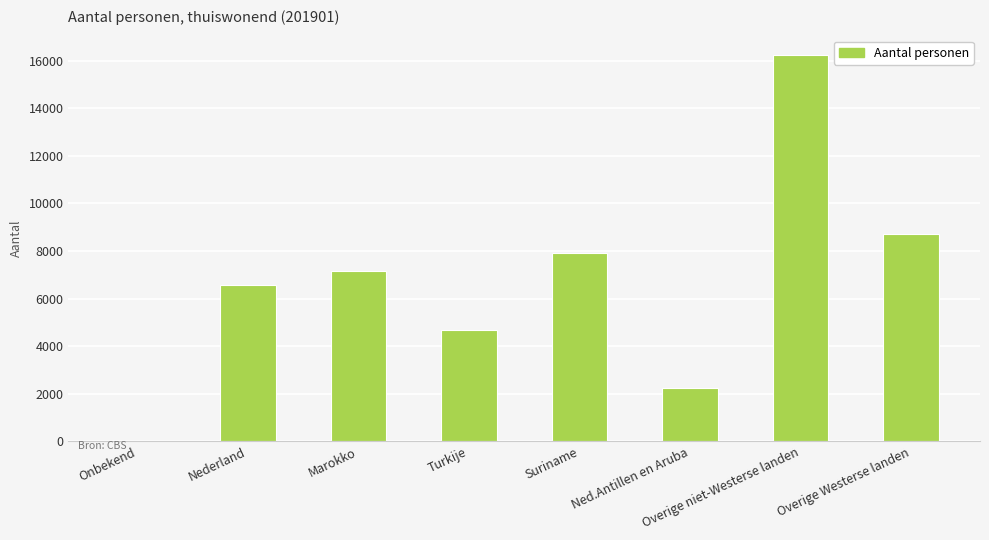

What is the change in value from Turkije to Ned.Antillen en Aruba?

-2430